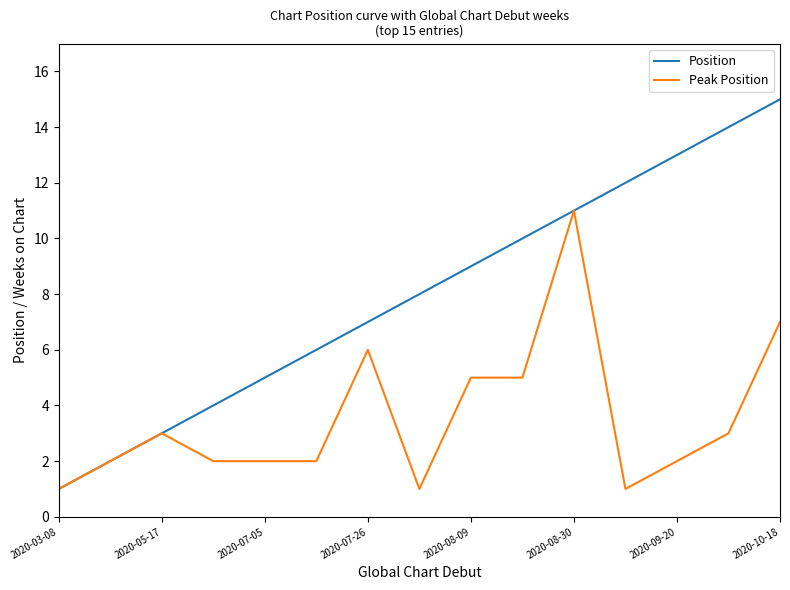

List the series in order of their peak value, highest first.

Position, Peak Position